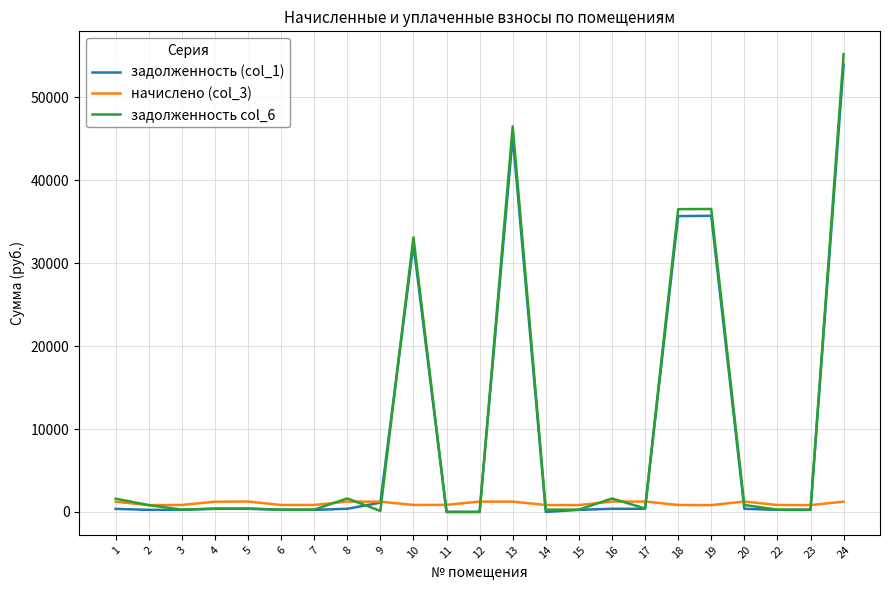

The задолженность (col_1) series shows 376.2 at 16. True or false?

True